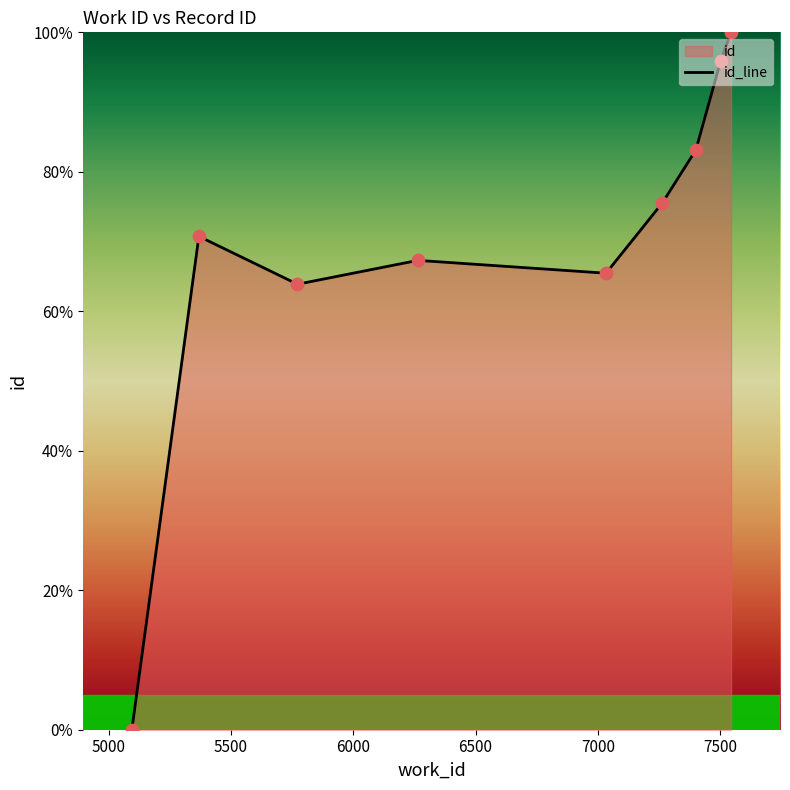

What is the maximum value shown in the chart?

100.0